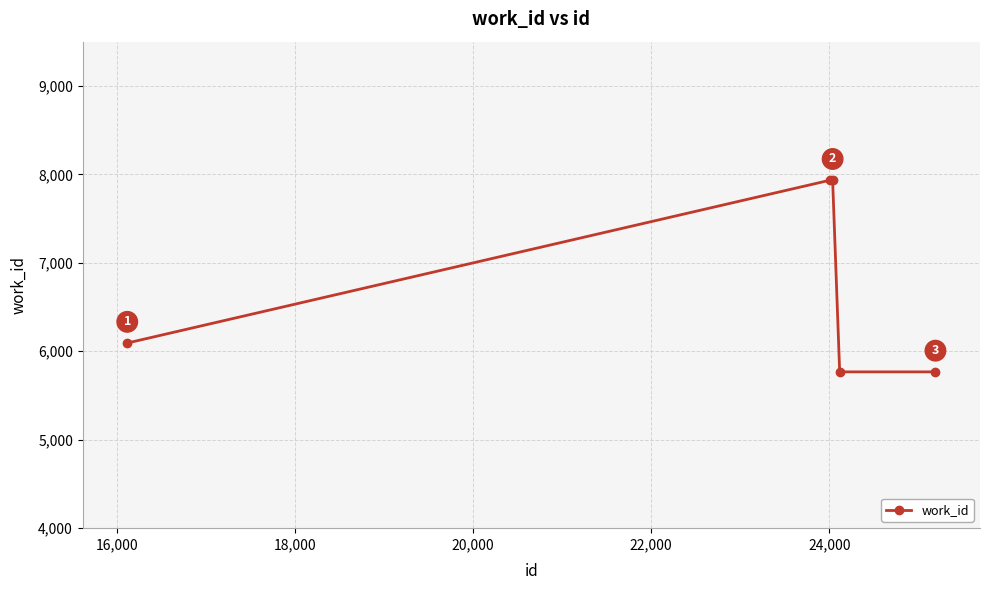

What is the smallest value displayed?

5767